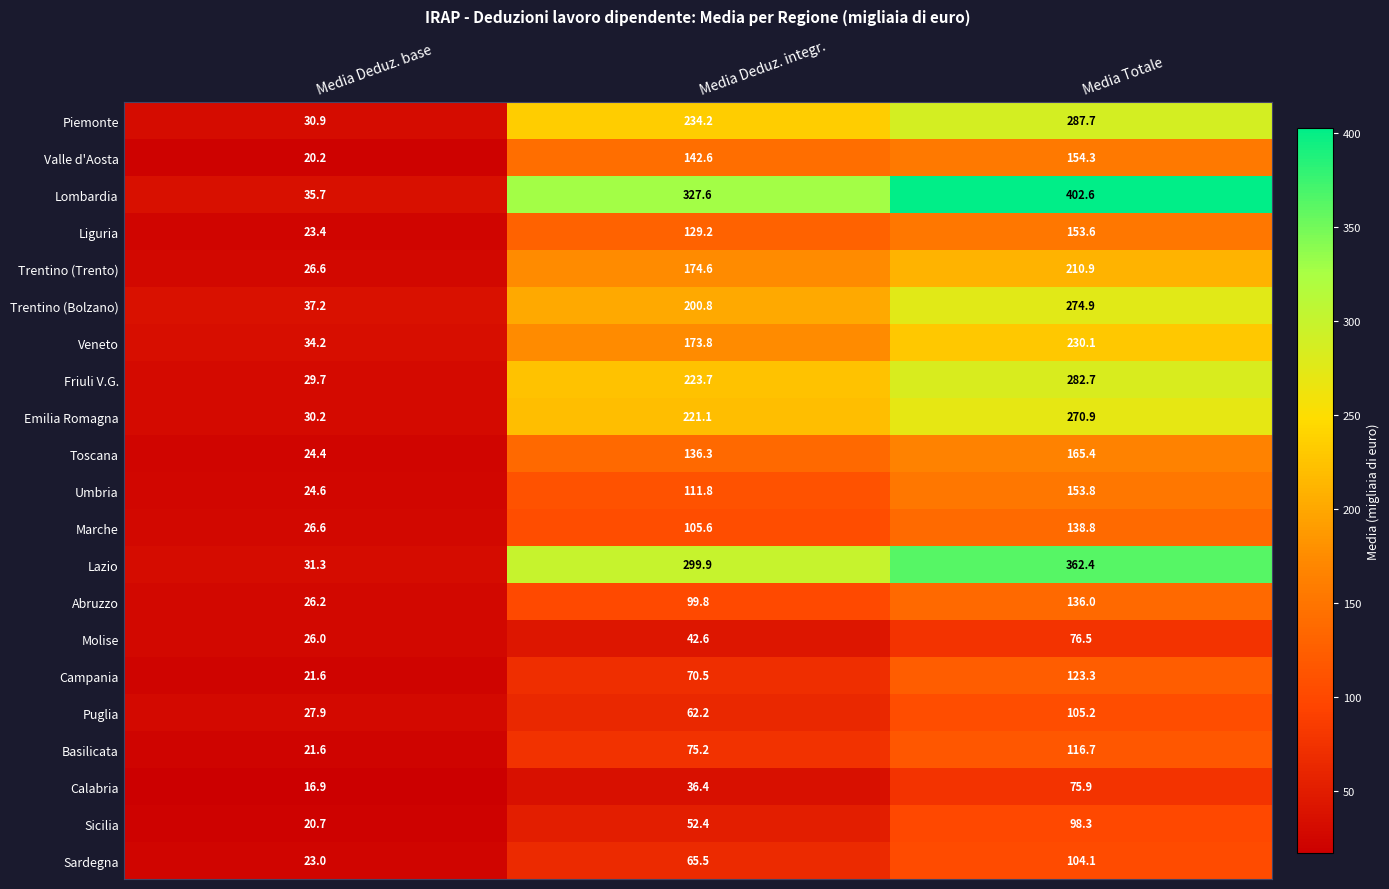

At which label is Piemonte closest to 159?

Media Deduz. integr.